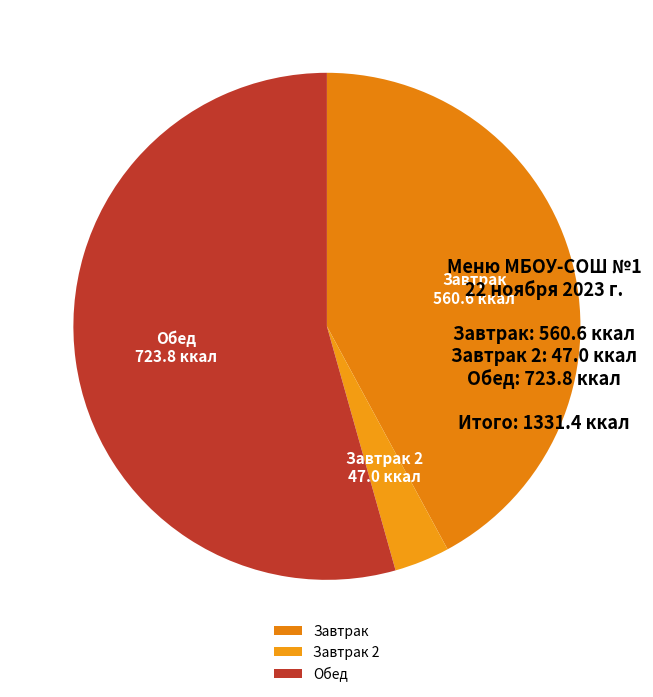

Does any single category account for the majority?

Yes